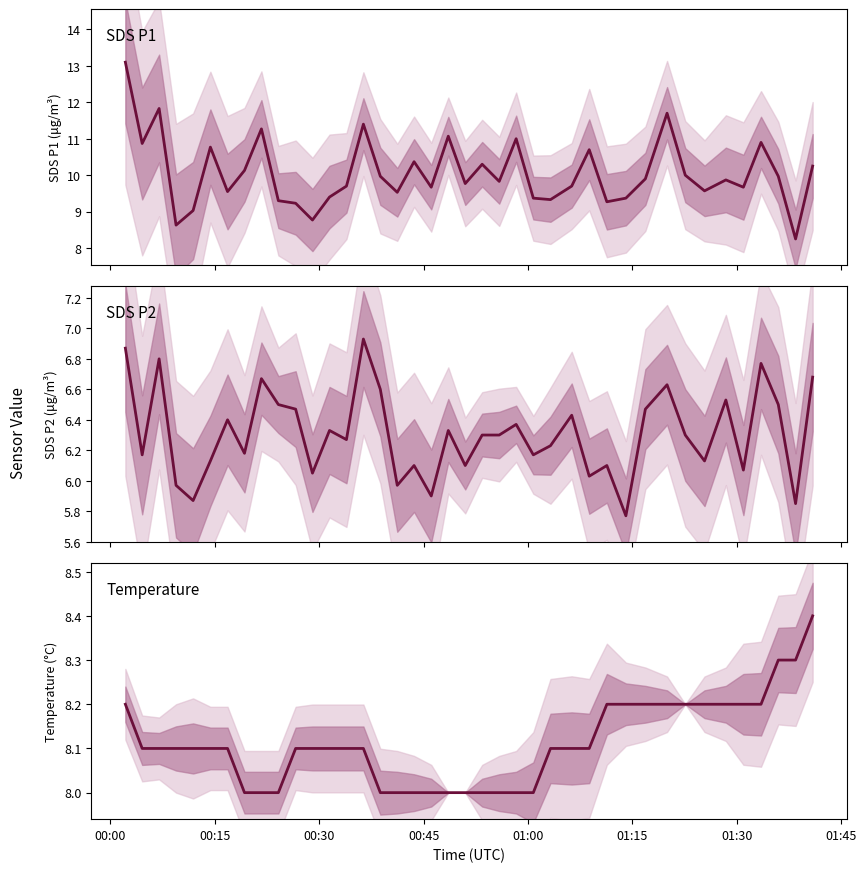

Reading left to right, list all the values displayed in this chart.

SDS P1: 13.1	10.9	11.8	8.6	9.0	10.8	9.6	10.1	11.3	9.3	9.2	8.8	9.4	9.7	11.4	10.0	9.5	10.4	9.7	11.1	9.8	10.3	9.8	11.0	9.4	9.3	9.7	10.7	9.3	9.4	9.9	11.7	10.0	9.6	9.9	9.7	10.9	10.0	8.2	10.2
SDS P2: 6.9	6.2	6.8	6.0	5.9	6.1	6.4	6.2	6.7	6.5	6.5	6.0	6.3	6.3	6.9	6.6	6.0	6.1	5.9	6.3	6.1	6.3	6.3	6.4	6.2	6.2	6.4	6.0	6.1	5.8	6.5	6.6	6.3	6.1	6.5	6.1	6.8	6.5	5.8	6.7
Temperature: 8.2	8.1	8.1	8.1	8.1	8.1	8.1	8.0	8.0	8.0	8.1	8.1	8.1	8.1	8.1	8.0	8.0	8.0	8.0	8.0	8.0	8.0	8.0	8.0	8.0	8.1	8.1	8.1	8.2	8.2	8.2	8.2	8.2	8.2	8.2	8.2	8.2	8.3	8.3	8.4